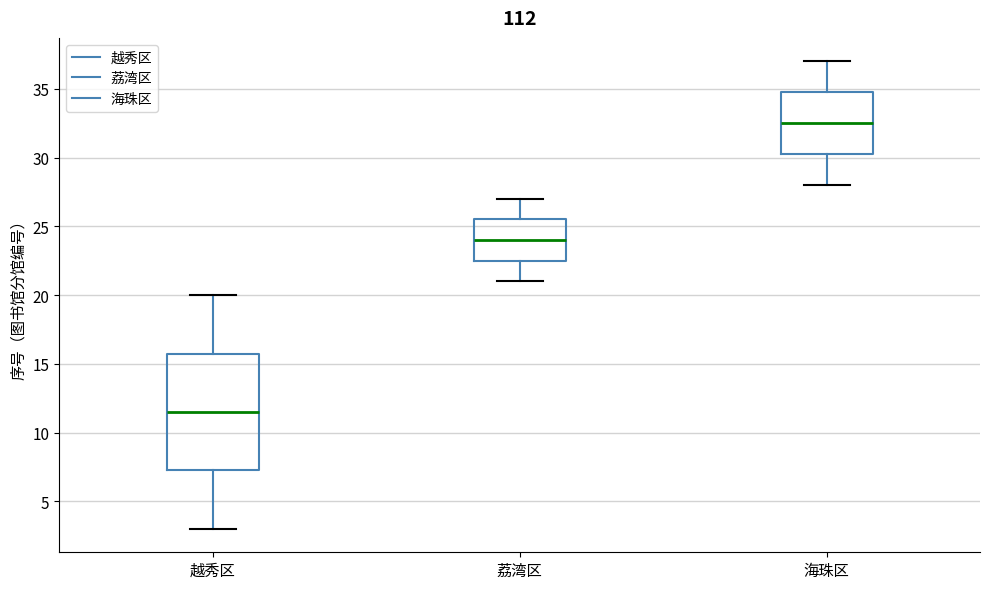

Which box's median line is the highest?

海珠区